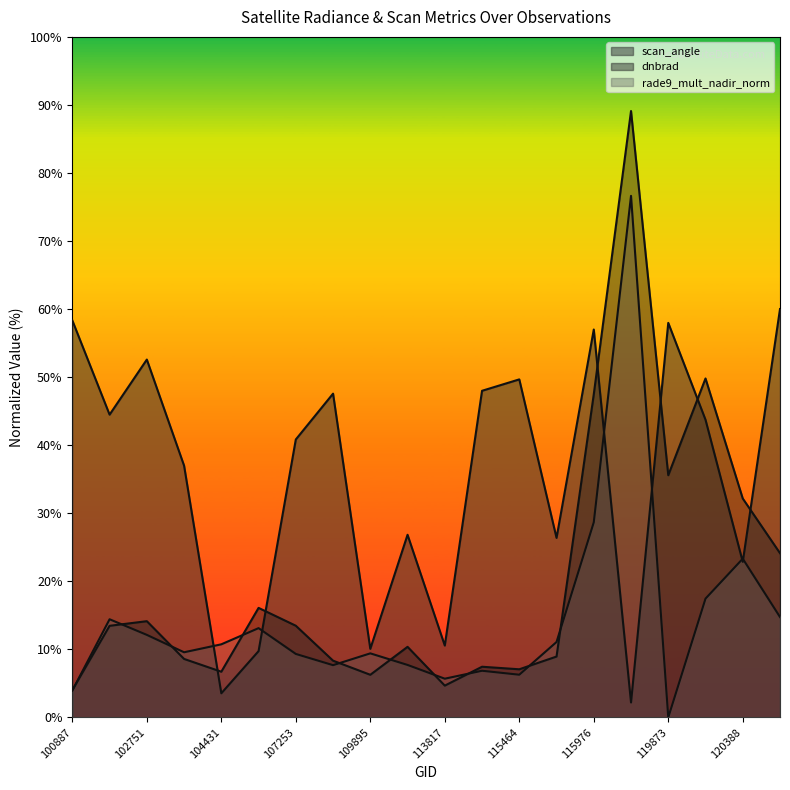

At which category is the sum across all series the highest?

119351